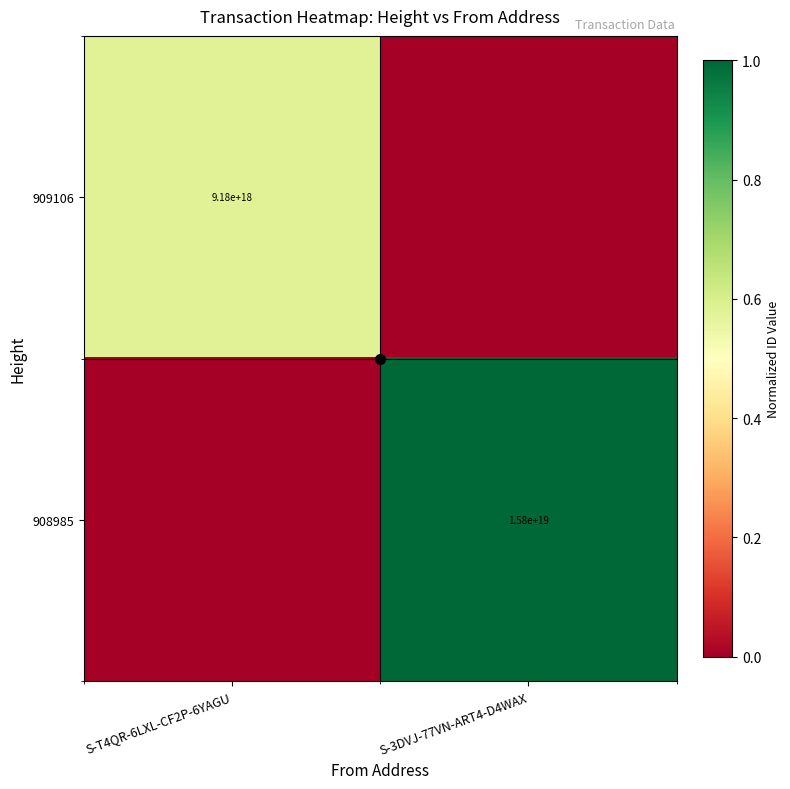

The 908985 series shows 15800000000000000000 at S-3DVJ-77VN-ART4-D4WAX. True or false?

True